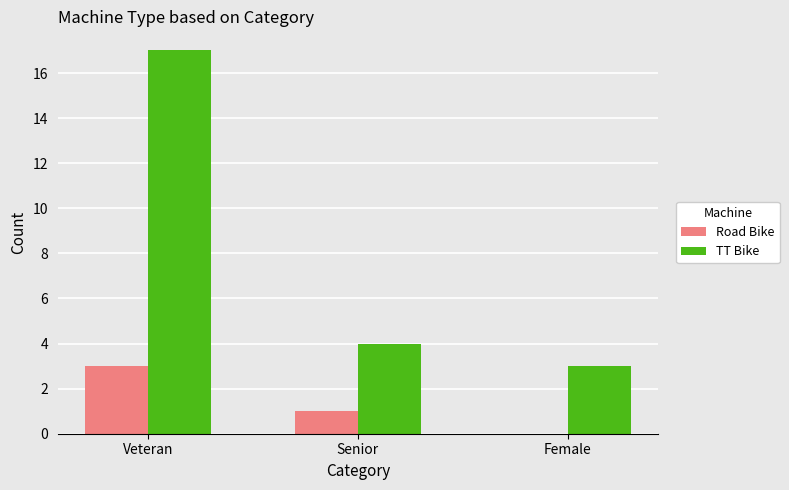

What is the approximate value of Road Bike at Veteran?

3